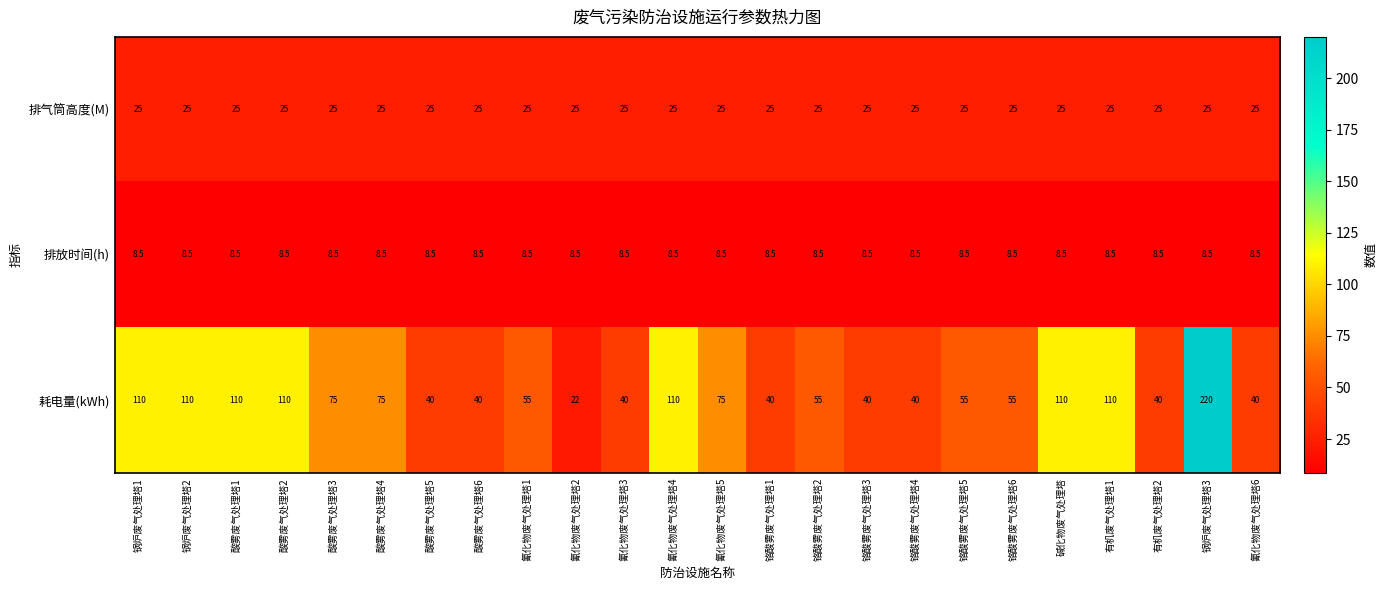

The value of 排放时间(h) at 铬酸雾废气处理塔2 is 8.5. True or false?

True